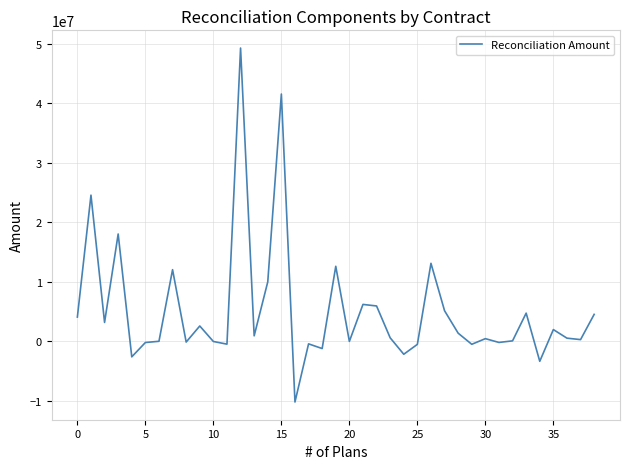

What is the smallest value displayed?

-10251448.7